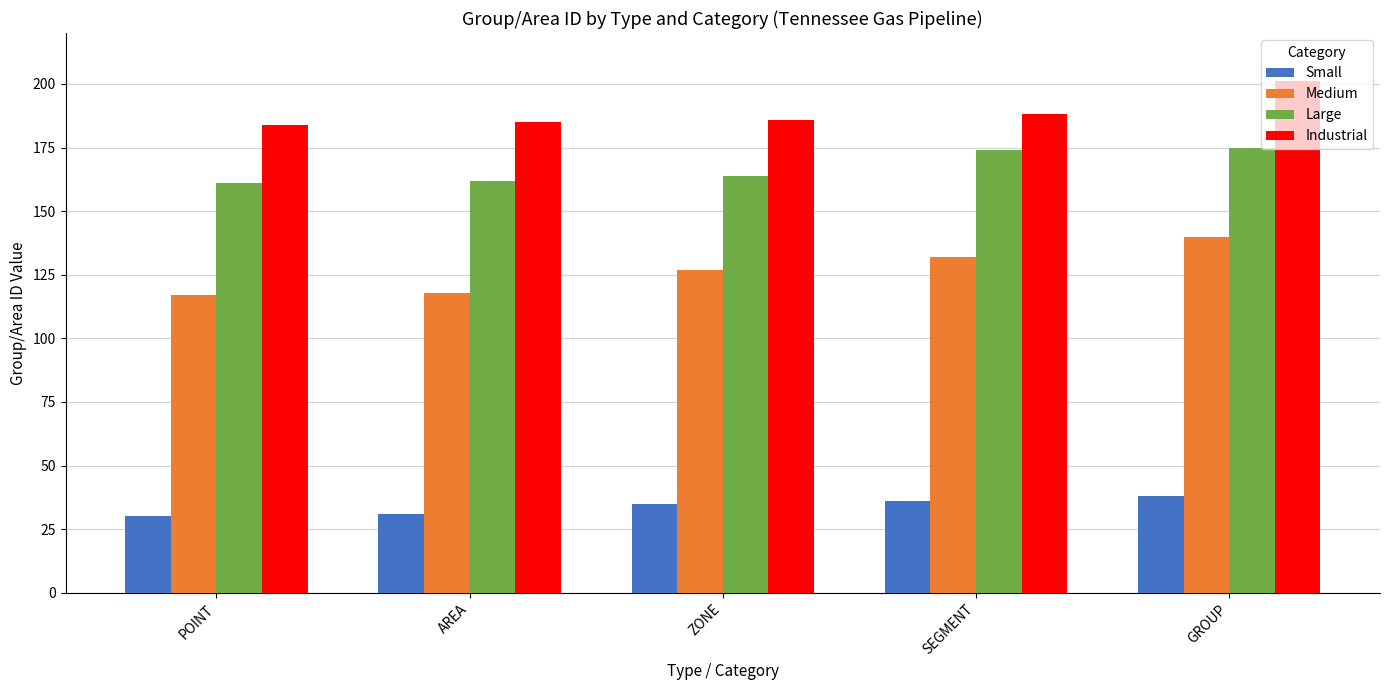

What are all the series names shown in the legend?

Small, Medium, Large, Industrial